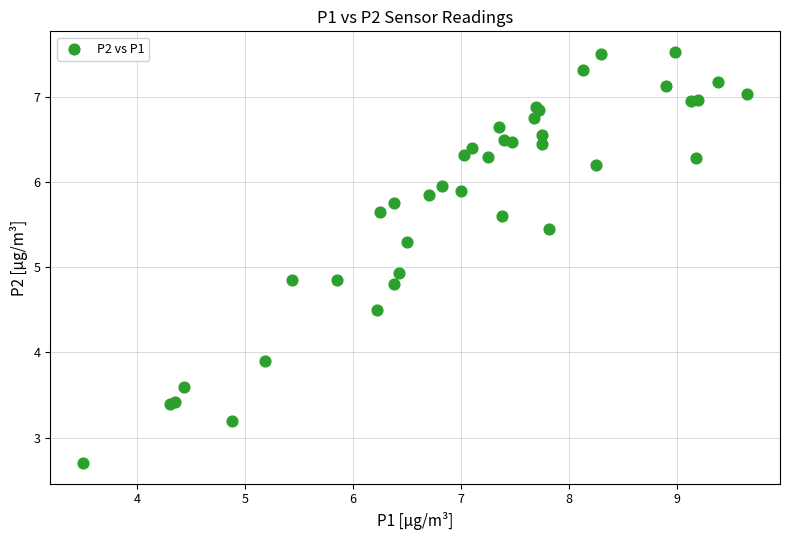

What Y value in the scatter plot is closest to 5?

4.9